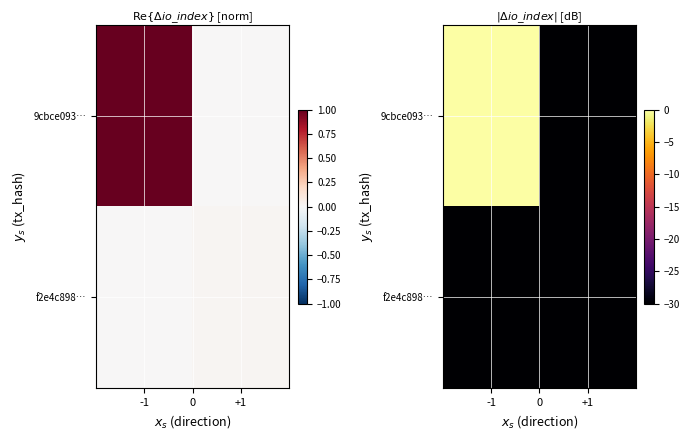

List the series in order of their peak value, highest first.

9cbce093…, f2e4c898…